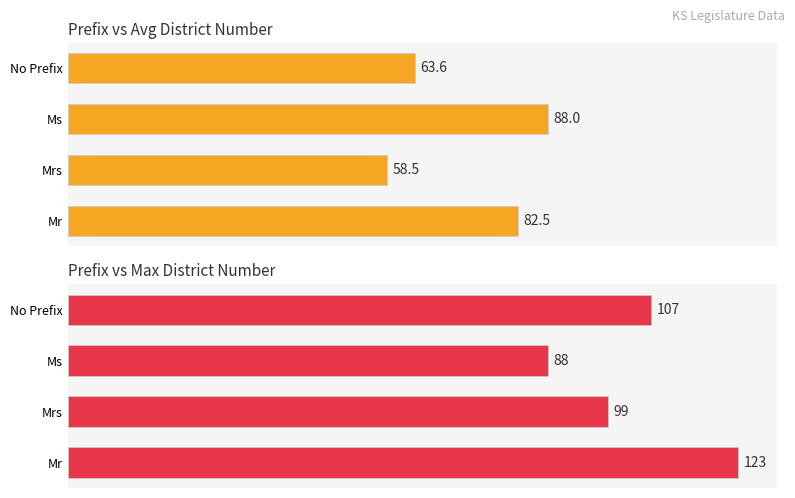

How many groups of bars are there?

4